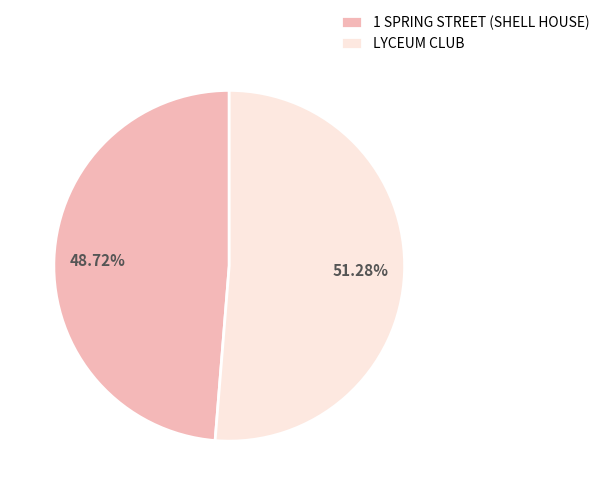

Is the sum of LYCEUM CLUB and 1 SPRING STREET (SHELL HOUSE) greater than half?

Yes